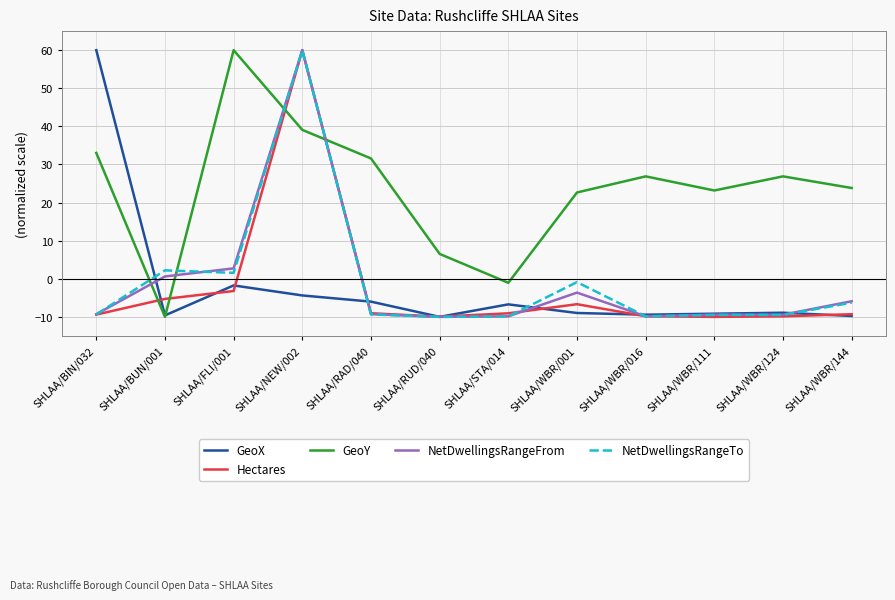

What is the lowest value of the Hectares series?

-10.0